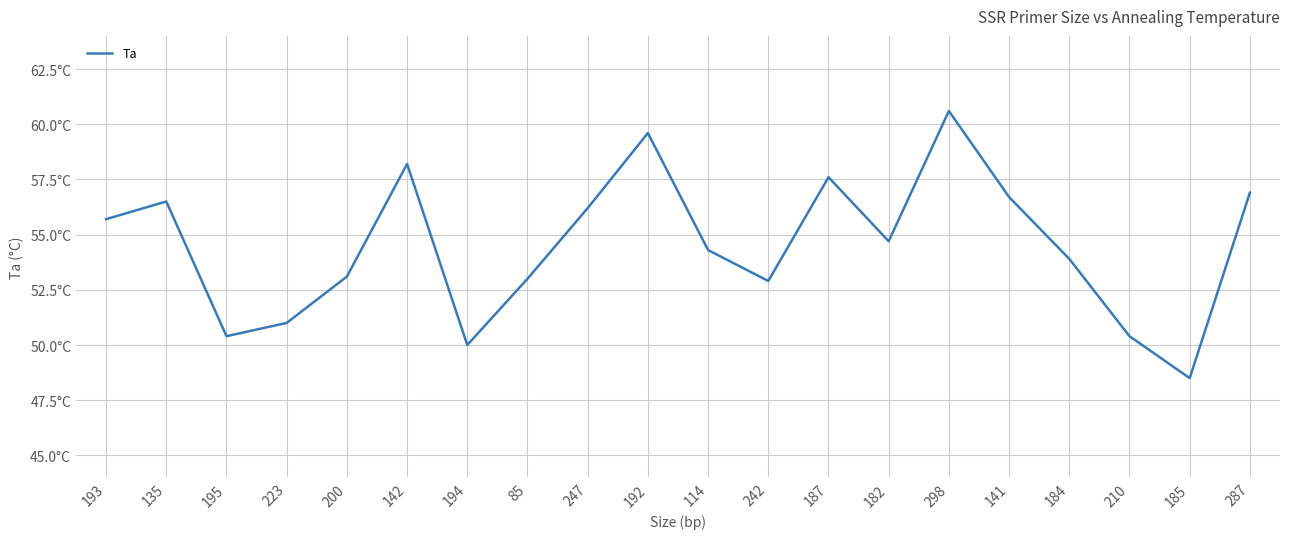

The chart shows a value of 27.6 at 184. True or false?

False